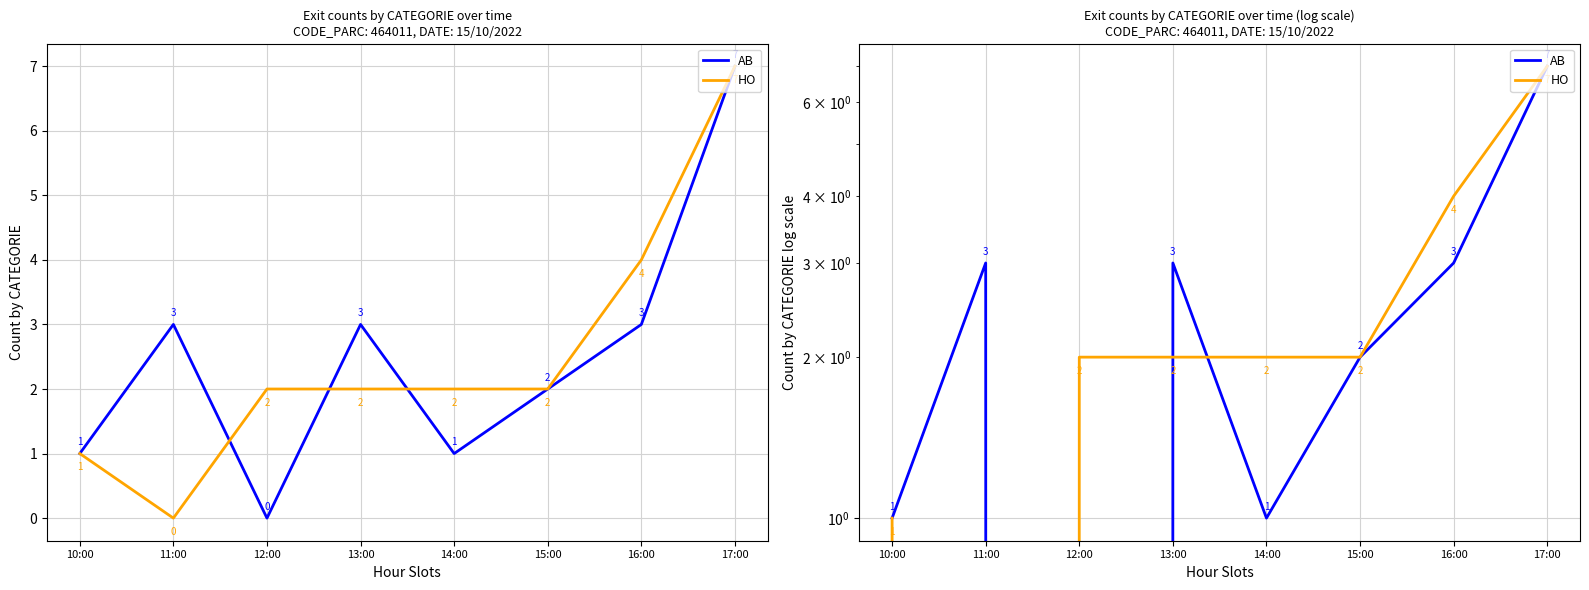

Is it true that AB equals 1 at 15:00?

False